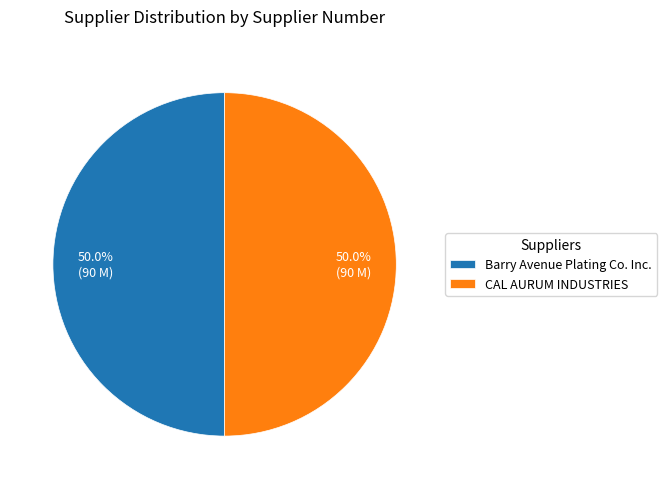

How much of the chart is everything except Barry Avenue Plating Co. Inc.?

50.0%